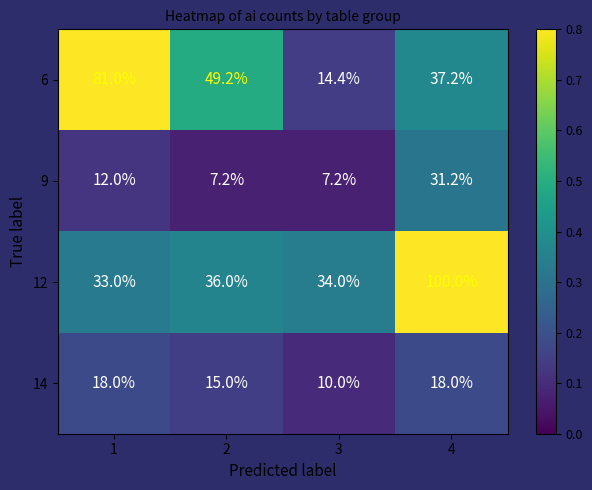

True or false: 9 has a value of 3.4 at 1.

False